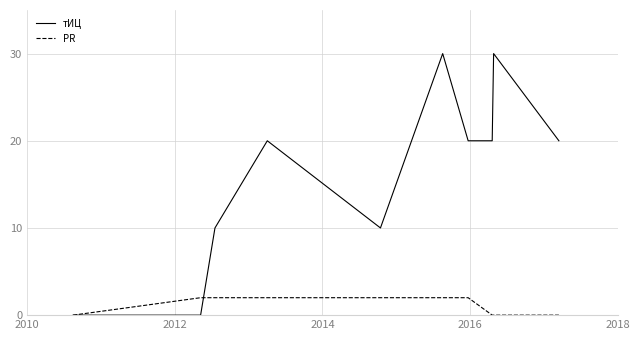

Which series has the largest total across all categories?

тИЦ